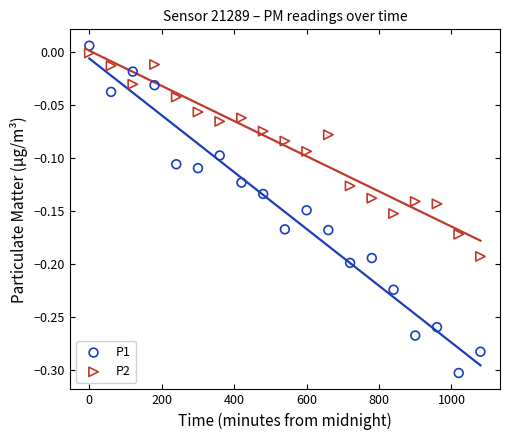

Which series has the widest spread of Y values?

P1